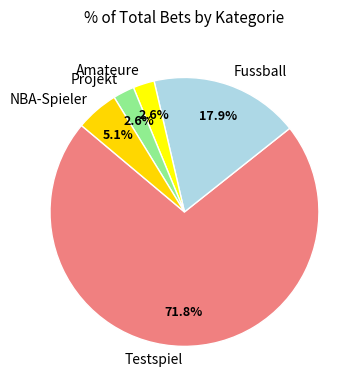

Combined, what portion of the pie is Testspiel and Amateure?

74.4%